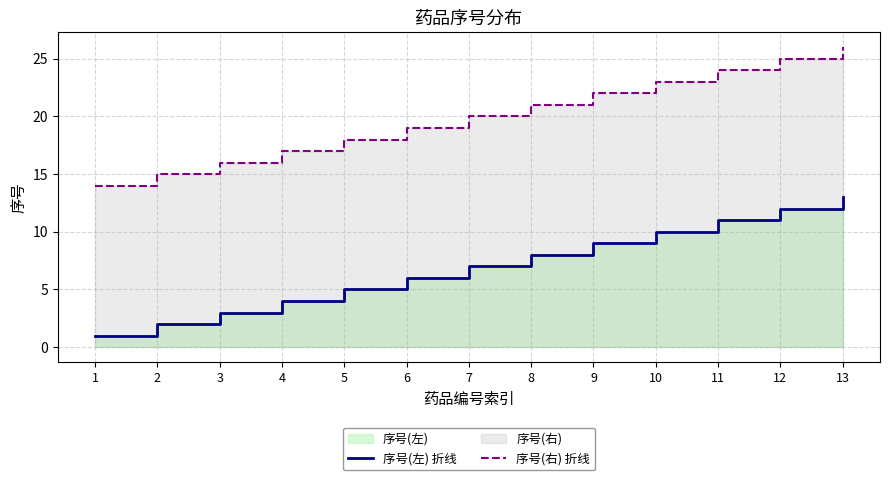

At which category is the sum across all series the highest?

13